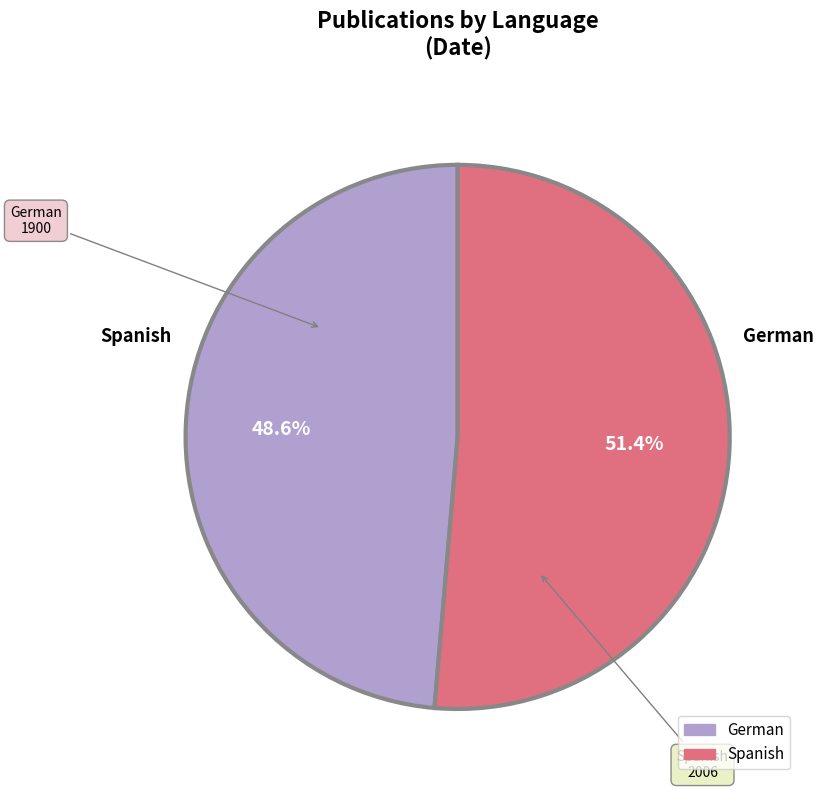

Combined, do Spanish and German account for over 50%?

Yes